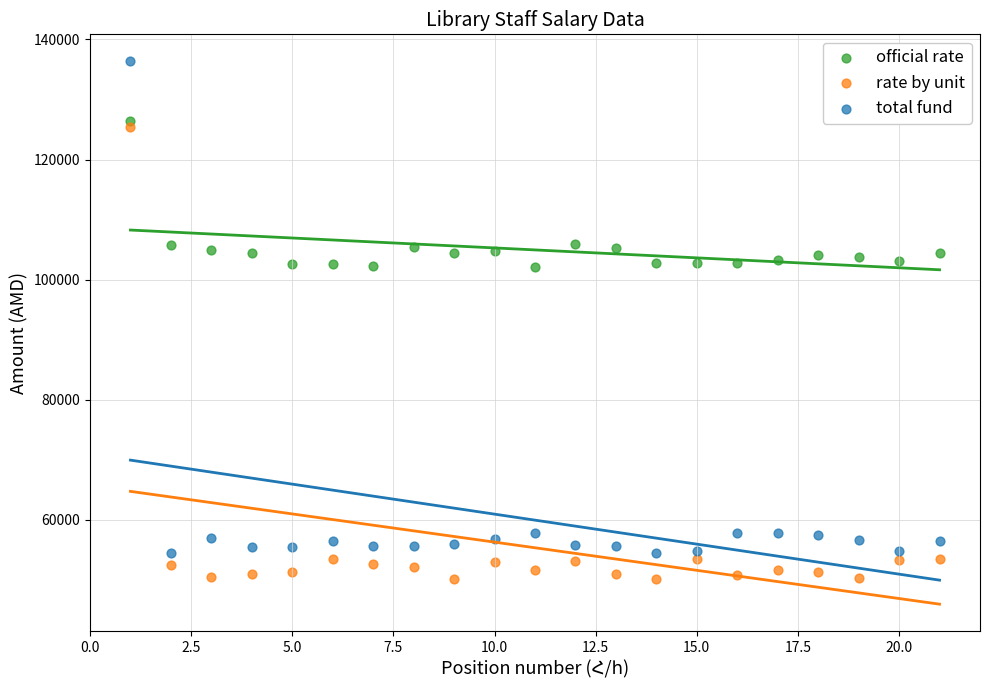

What are all the series names shown in the legend?

official rate, rate by unit, total fund